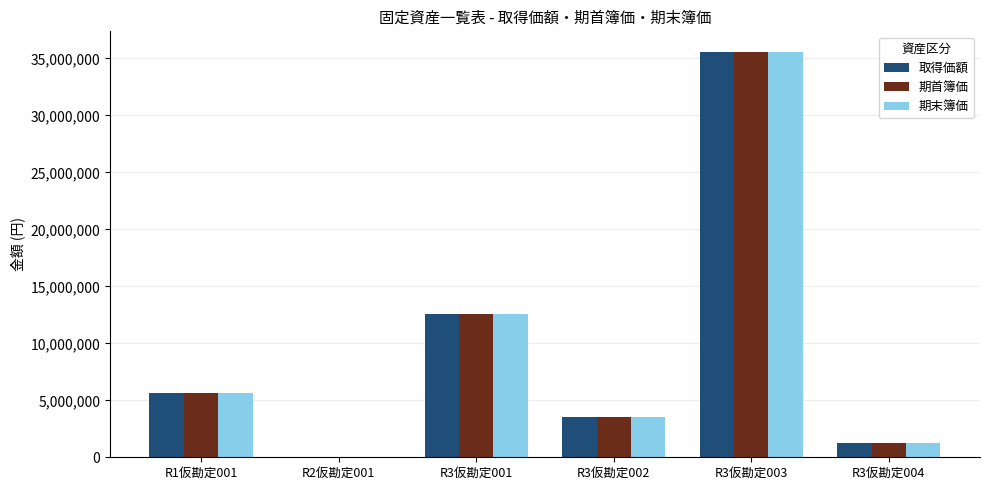

Reading right to left, what are all the values shown in this chart?

取得価額: R3仮勘定004=1243000	R3仮勘定003=35600000	R3仮勘定002=3500000	R3仮勘定001=12595000	R2仮勘定001=0	R1仮勘定001=5653800
期首簿価: R3仮勘定004=1243000	R3仮勘定003=35600000	R3仮勘定002=3500000	R3仮勘定001=12595000	R2仮勘定001=0	R1仮勘定001=5653800
期末簿価: R3仮勘定004=1243000	R3仮勘定003=35600000	R3仮勘定002=3500000	R3仮勘定001=12595000	R2仮勘定001=0	R1仮勘定001=5653800